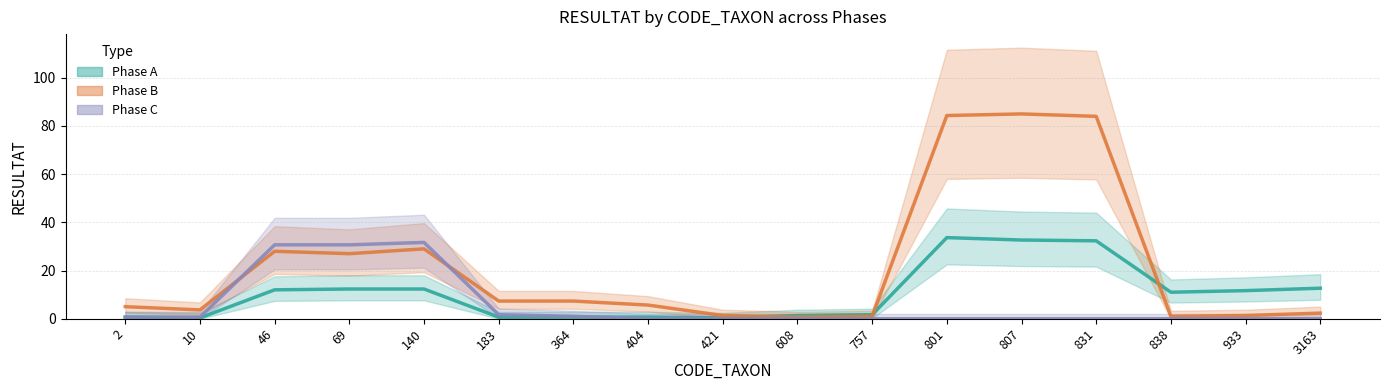

Which category has the lowest value across all series?

404